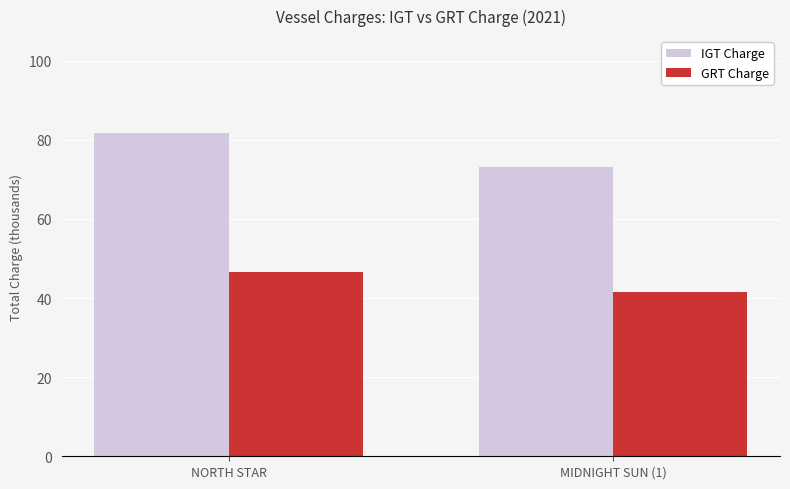

What is the difference between the highest and lowest values at MIDNIGHT SUN (1)?

31.5